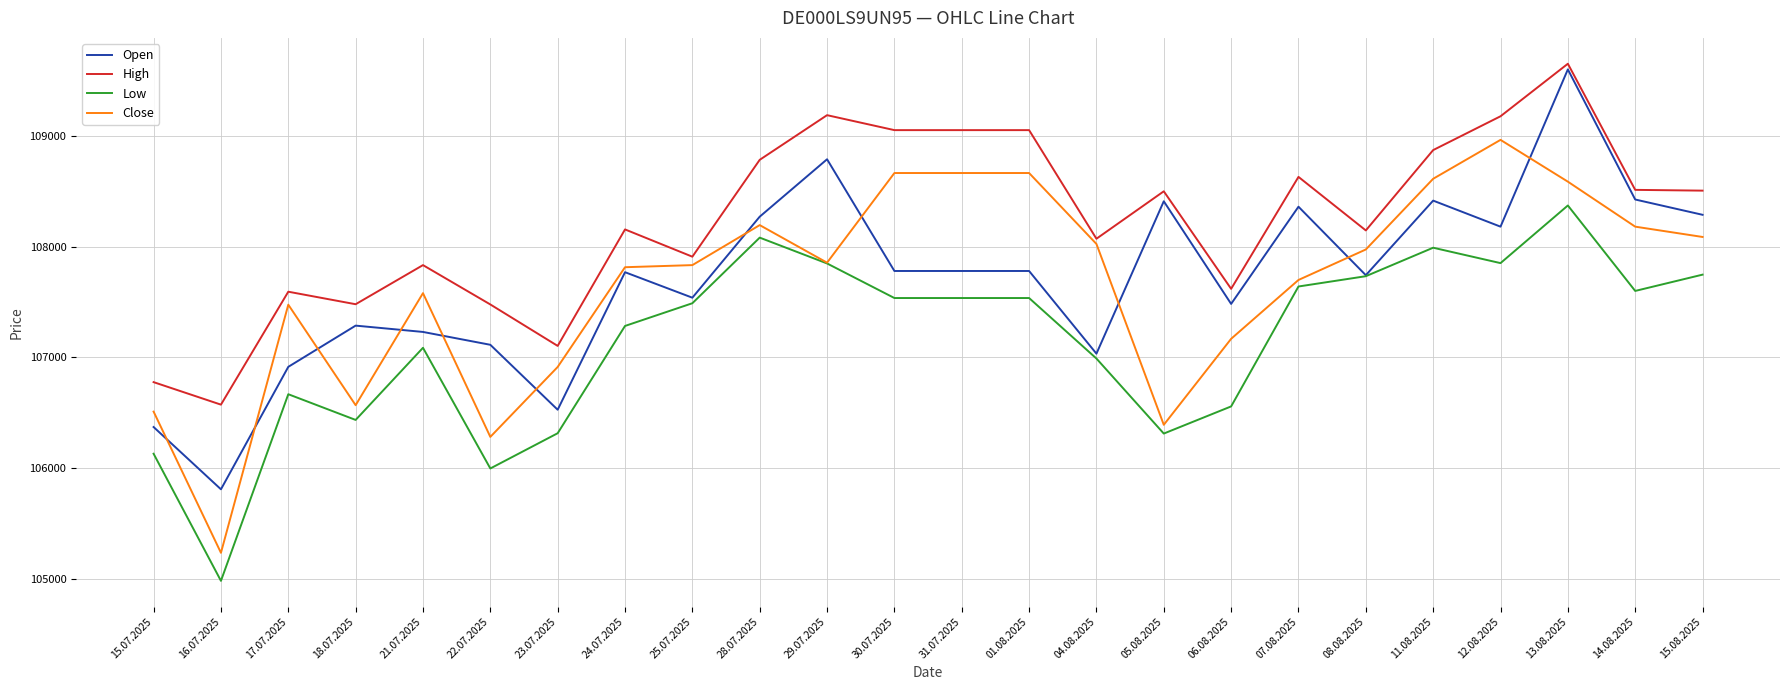

Rank the series at 22.07.2025 from lowest to highest value.

Low, Close, Open, High